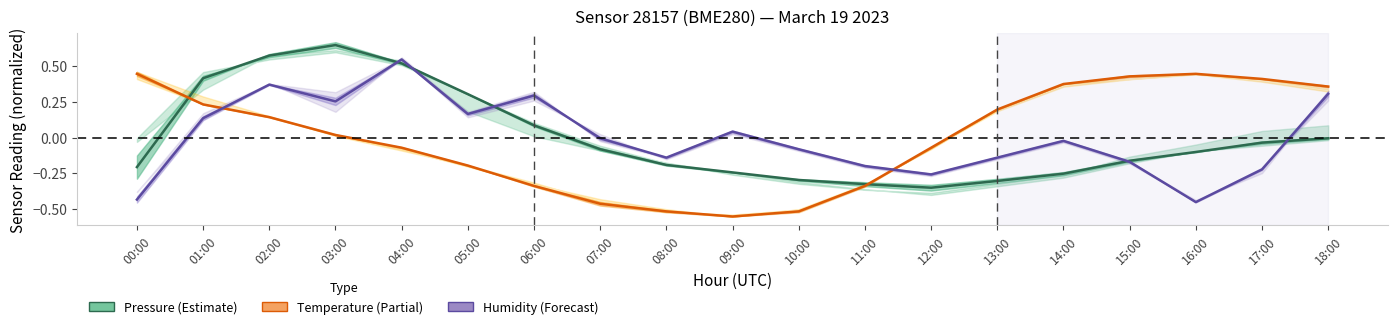

Is this an area chart (filled region under the line)?

No